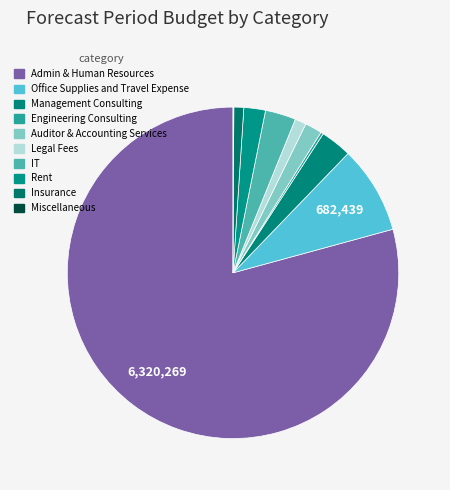

Is the sum of Management Consulting and Rent greater than half?

No